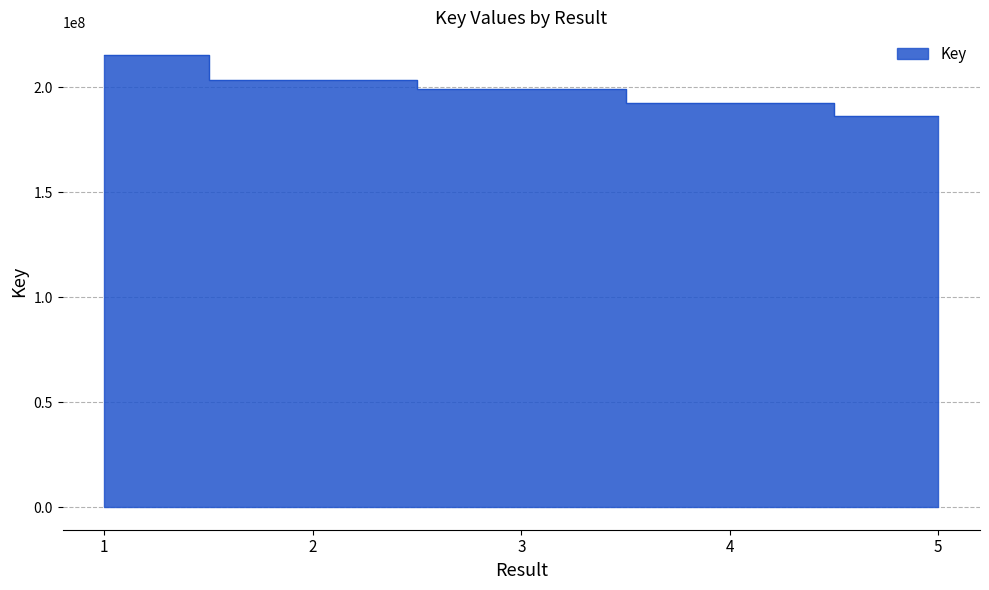

Reading left to right, list all the values displayed in this chart.

215380278	203661046	199365414	192390132	186114749